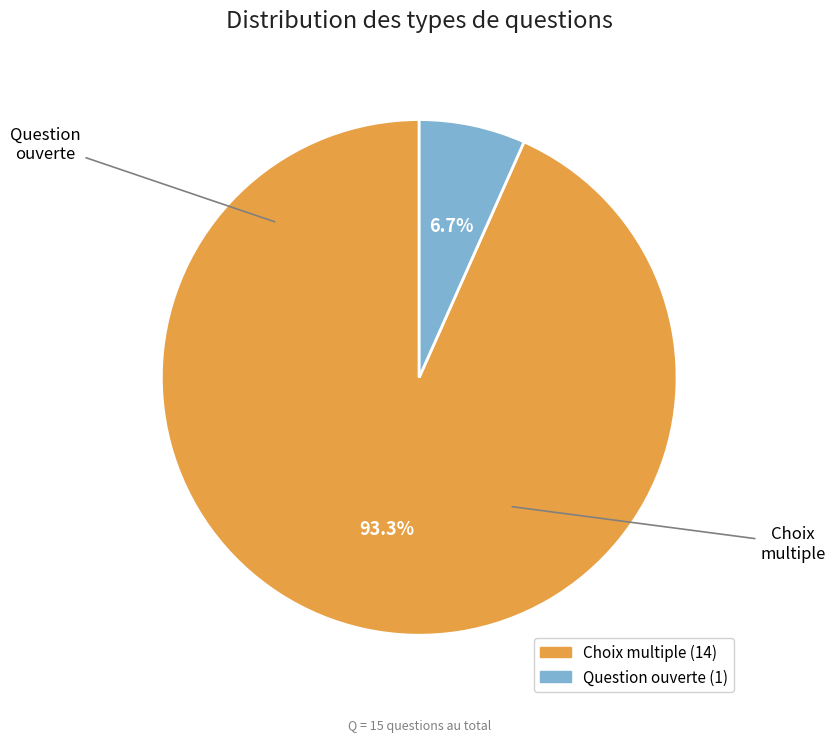

To the nearest percent, what percentage of the pie is Choix multiple?

93%